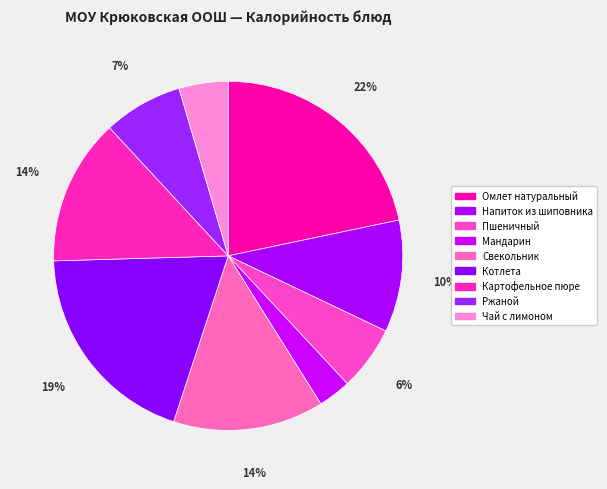

Is Мандарин the majority of the pie?

No